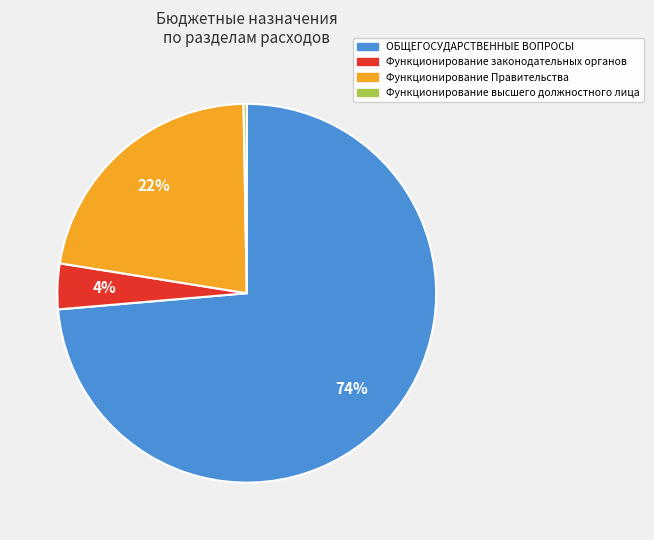

Does any single category account for the majority?

Yes